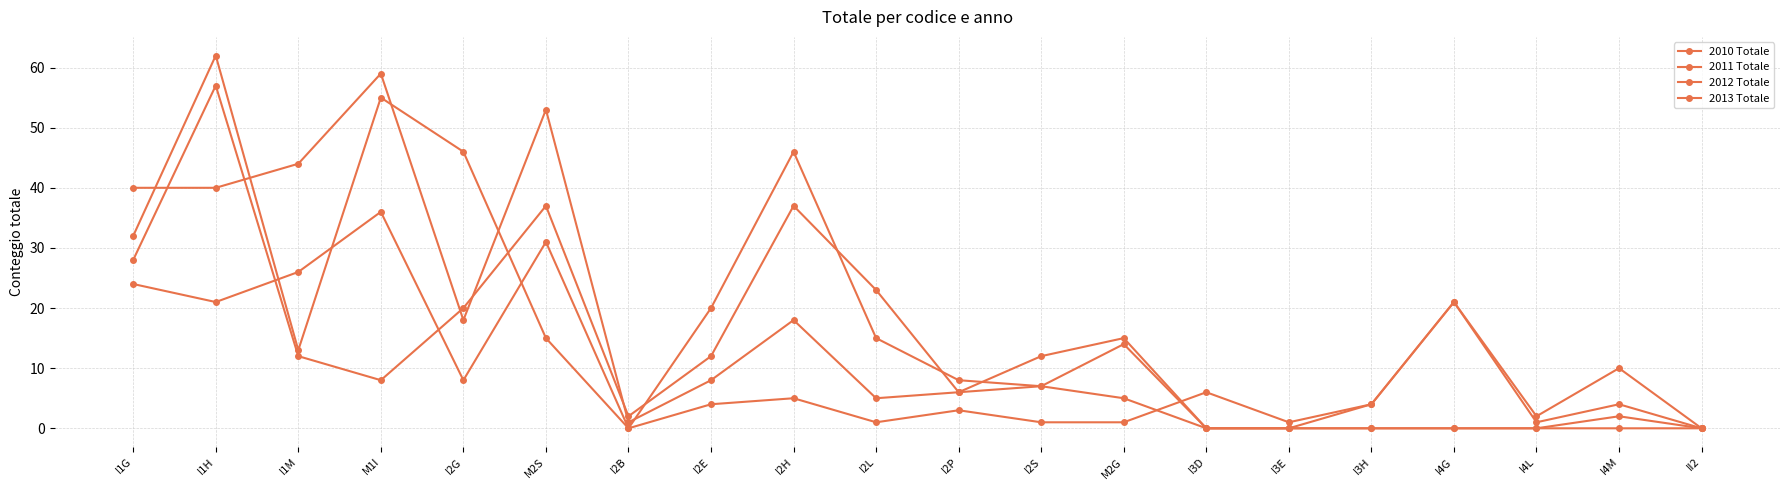

How many lines are shown in the chart?

4